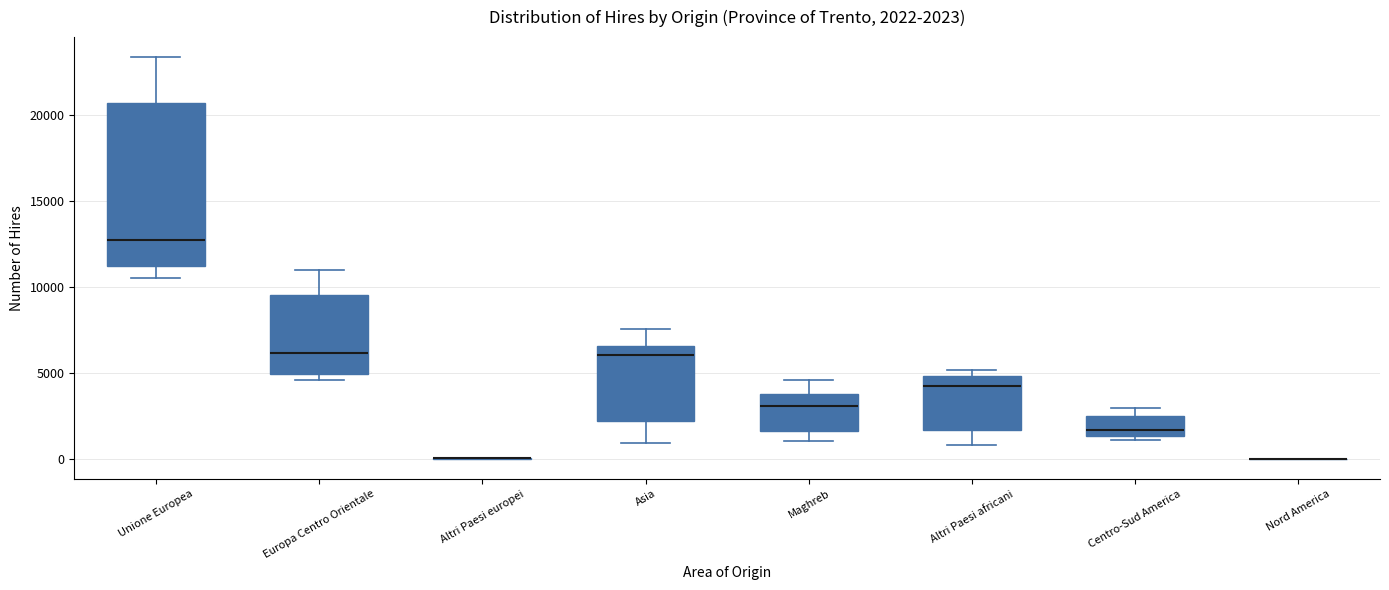

Comparing the boxes themselves (not the whiskers), which one is the tallest?

Unione Europea